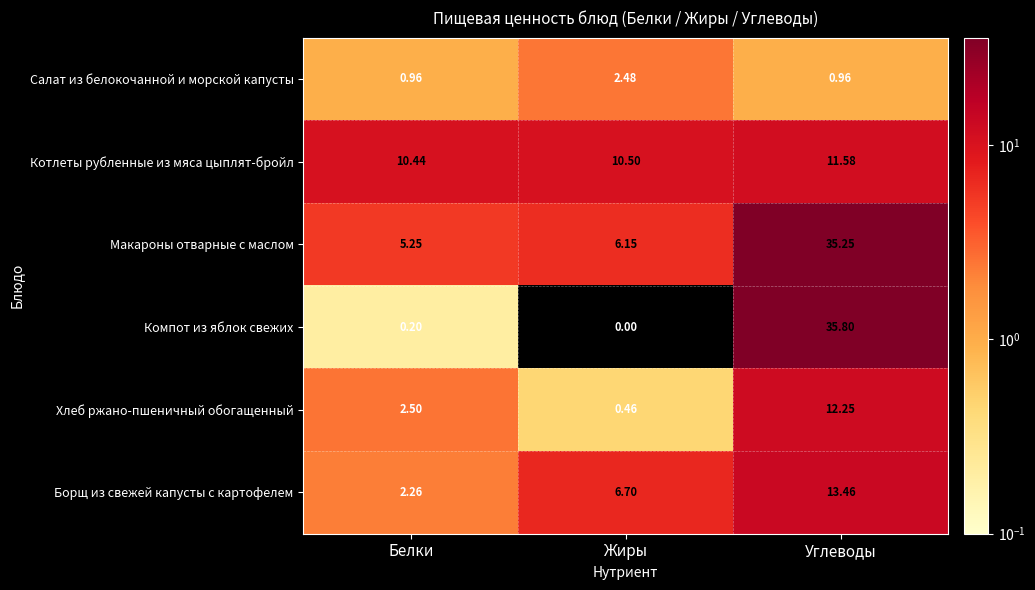

At how many categories does at least one series exceed 2?

3